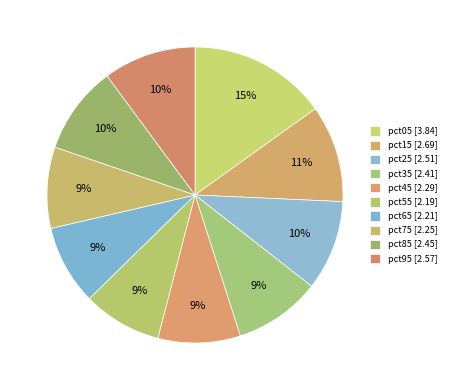

Is there a majority slice in this chart?

No